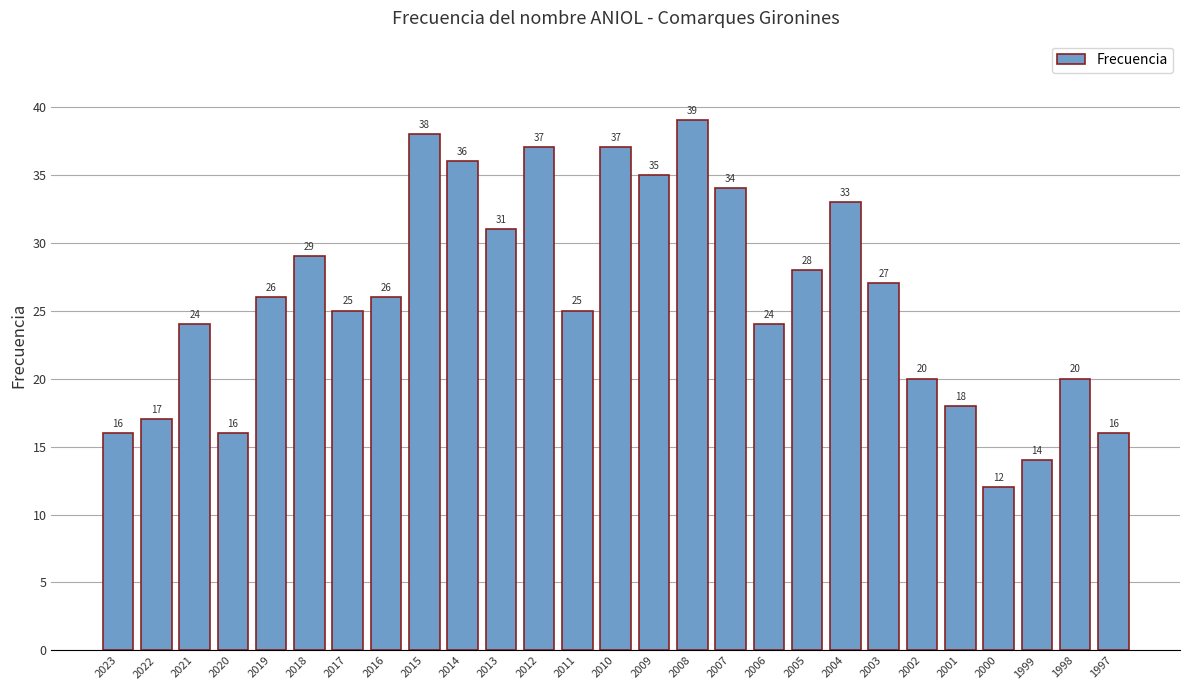

Reading right to left, extract all data points from this chart.

16	20	14	12	18	20	27	33	28	24	34	39	35	37	25	37	31	36	38	26	25	29	26	16	24	17	16